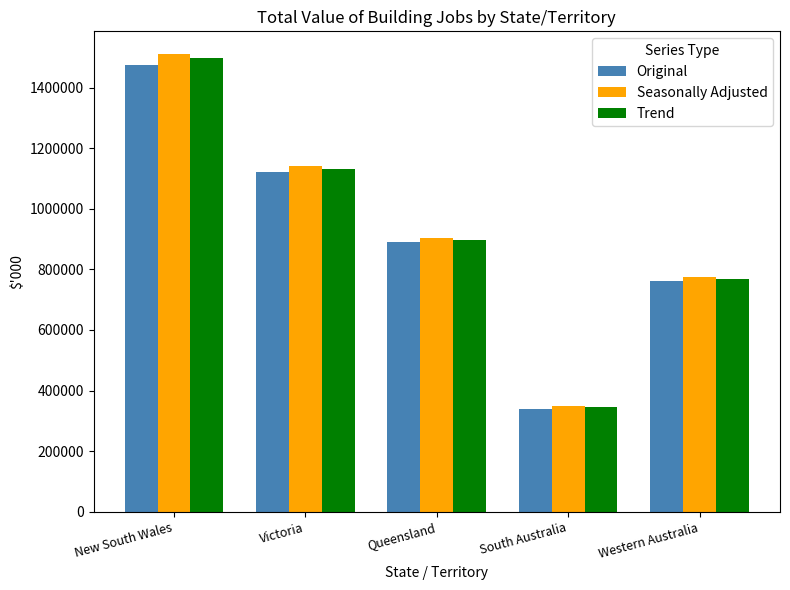

What is the approximate value of Trend at New South Wales, to the nearest 10?

1498000